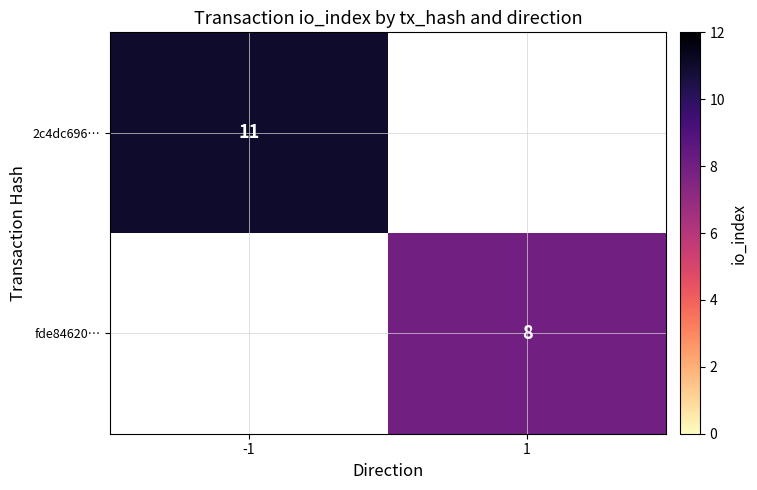

True or false: fde84620… has a value of 11 at 1.

False